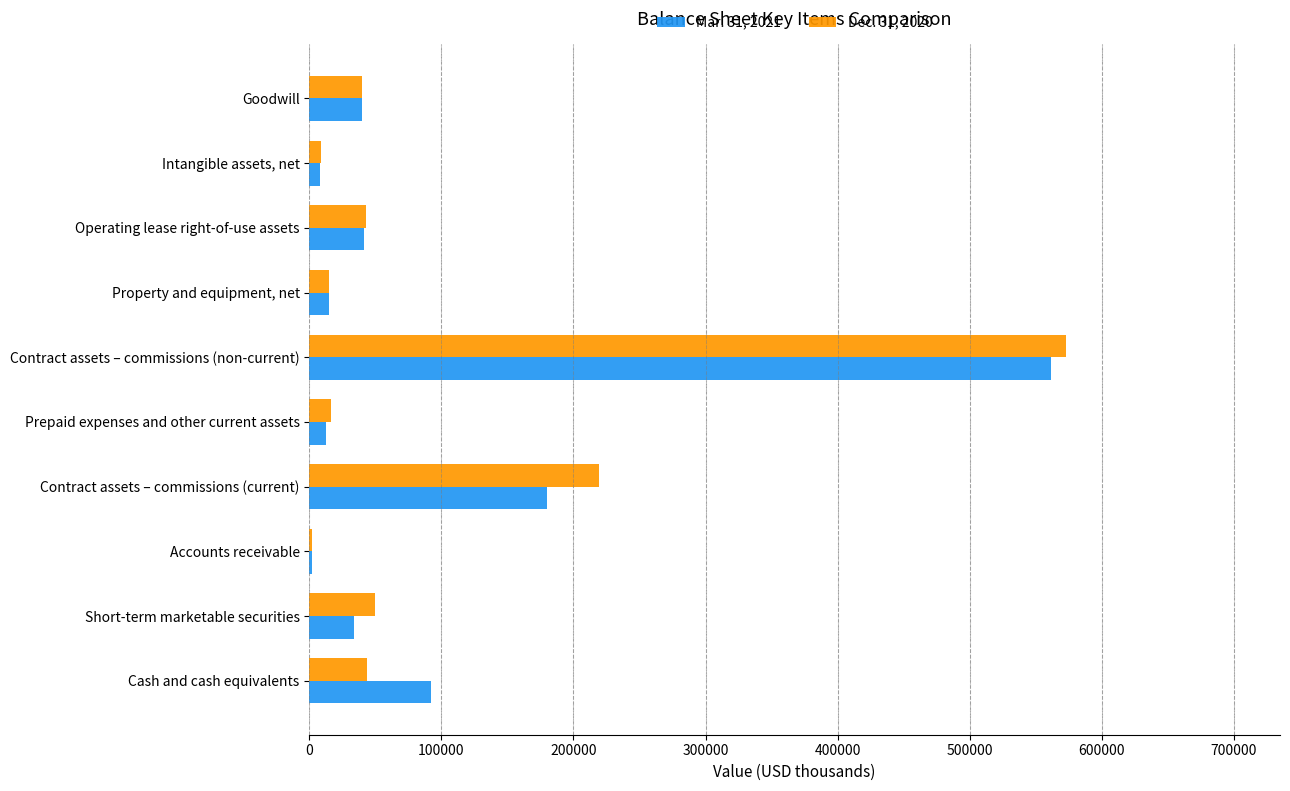

The Dec. 31, 2020 series shows 573252 at Contract assets – commissions (non-current). True or false?

True